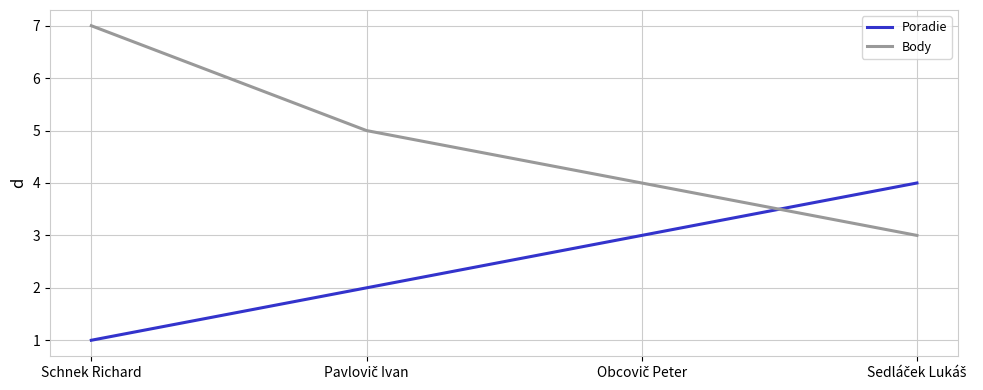

True or false: Poradie has more than 2 points higher than both neighbors.

False